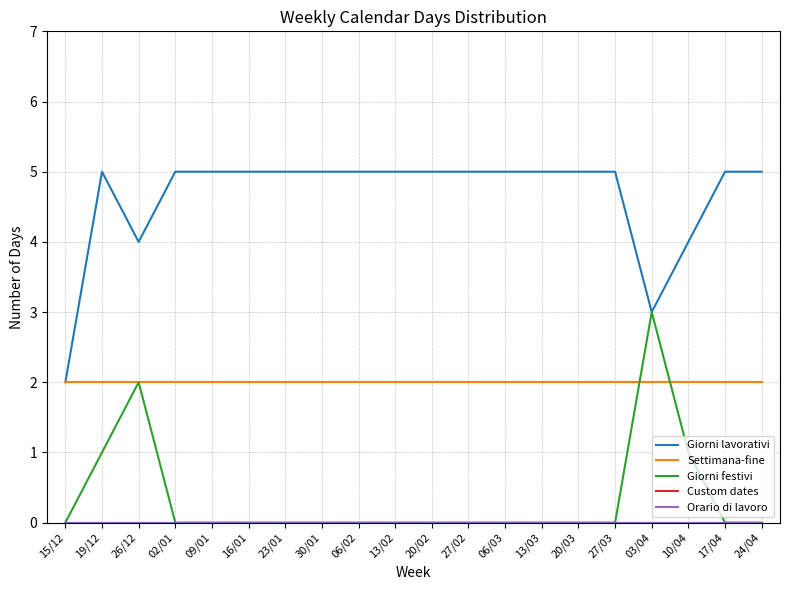

Rank the categories by Giorni festivi value from highest to lowest.

03/04, 26/12, 19/12, 10/04, 15/12, 02/01, 09/01, 16/01, 23/01, 30/01, 06/02, 13/02, 20/02, 27/02, 06/03, 13/03, 20/03, 27/03, 17/04, 24/04